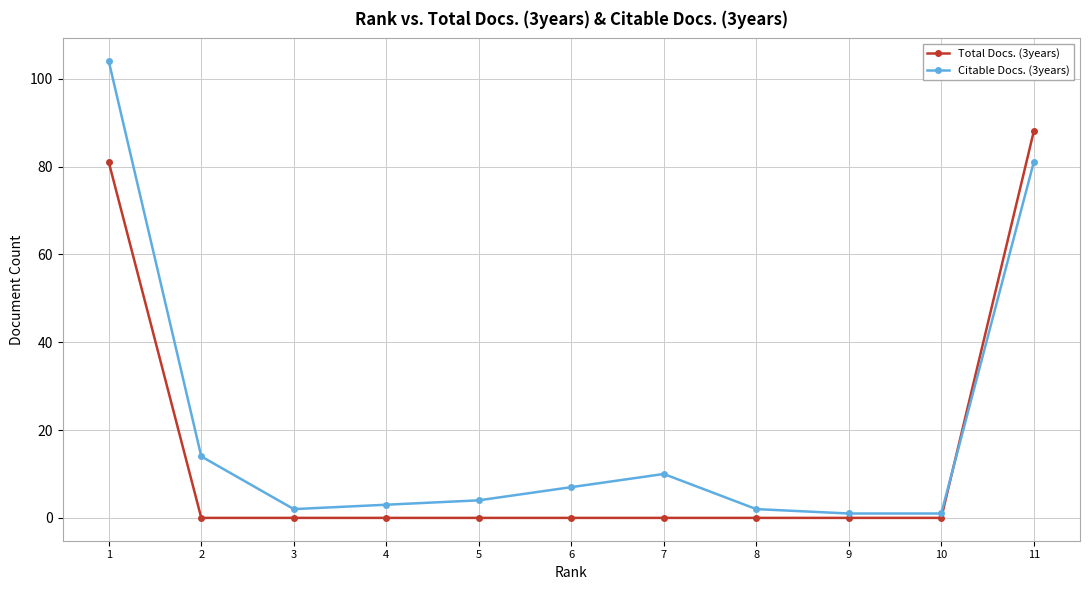

Is the value of Citable Docs. (3years) at 1 greater than the value of Total Docs. (3years) at 5?

Yes